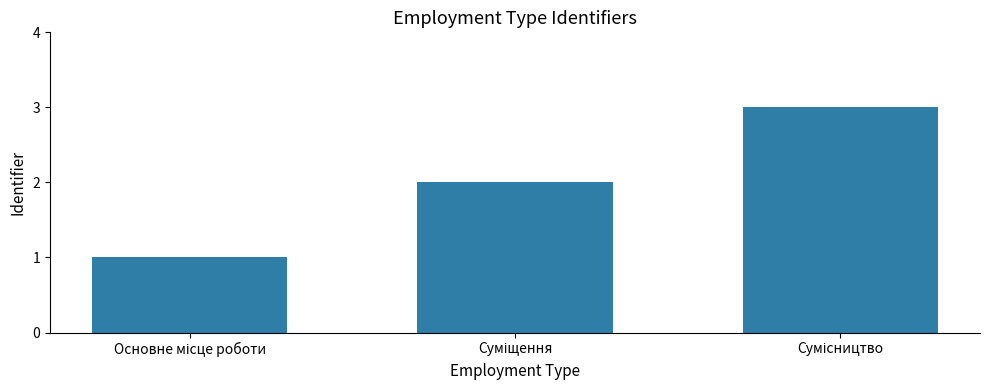

What is the greatest value displayed?

3